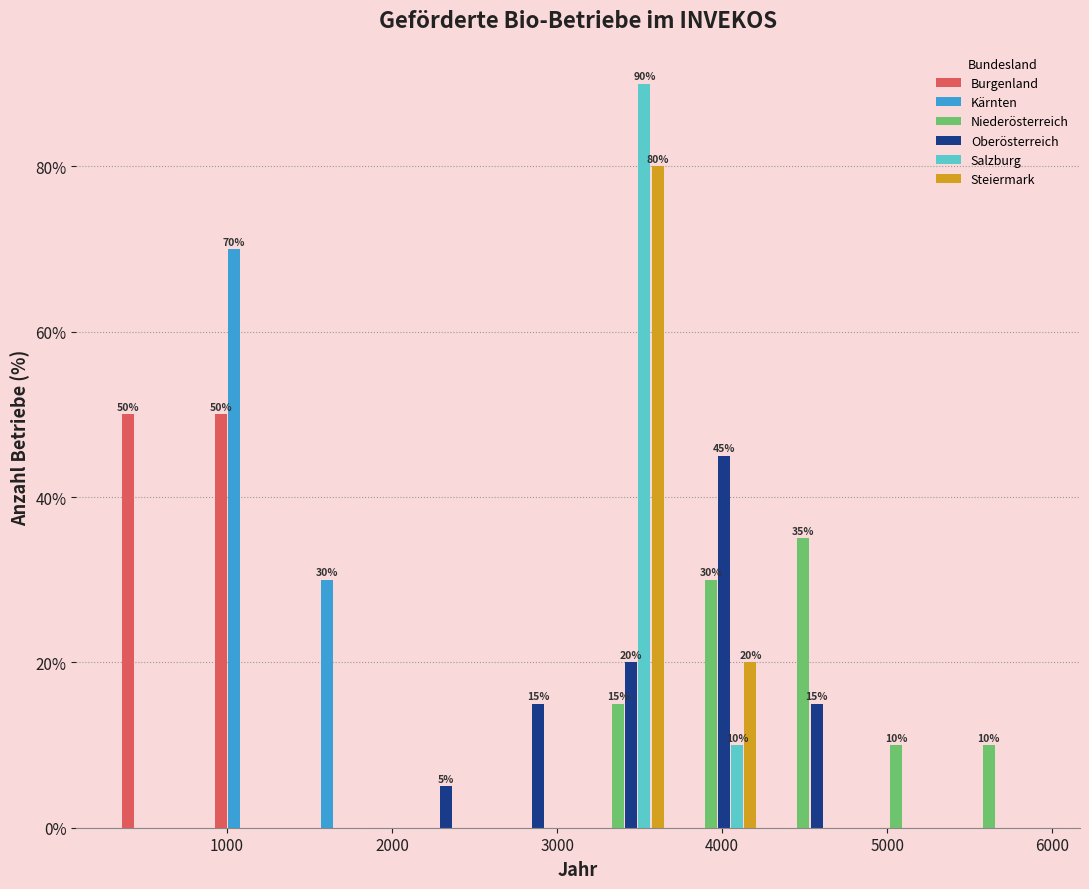

In the Kärnten series, which range on the x-axis has the tallest bar?

900 to 1400